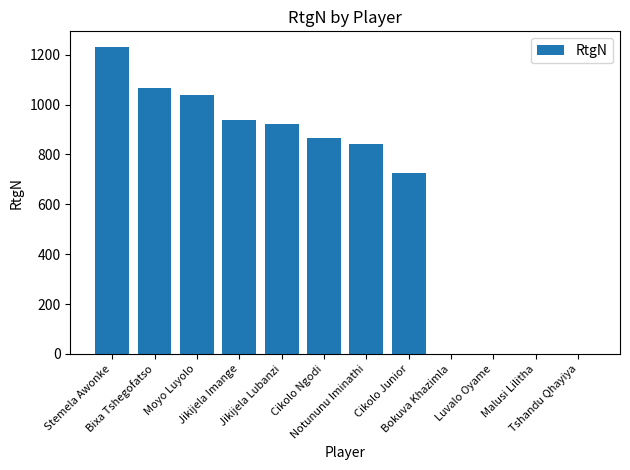

What is the difference between the values at Moyo Luyolo and Cikolo Ngodi?

172